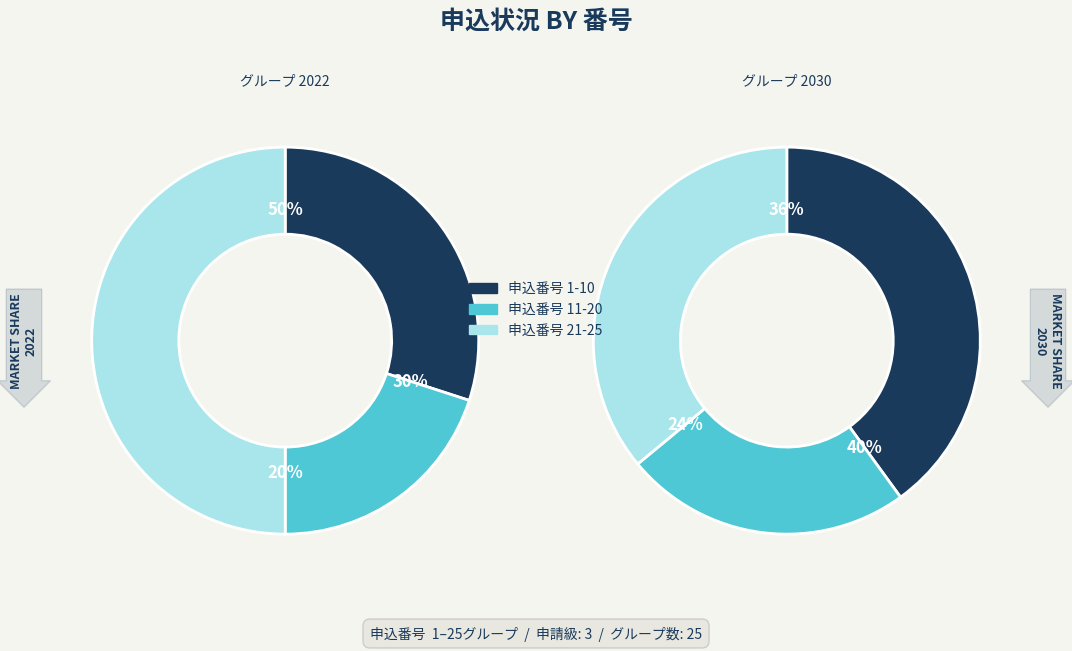

To the nearest percent, what portion does 21-25 represent?

36%